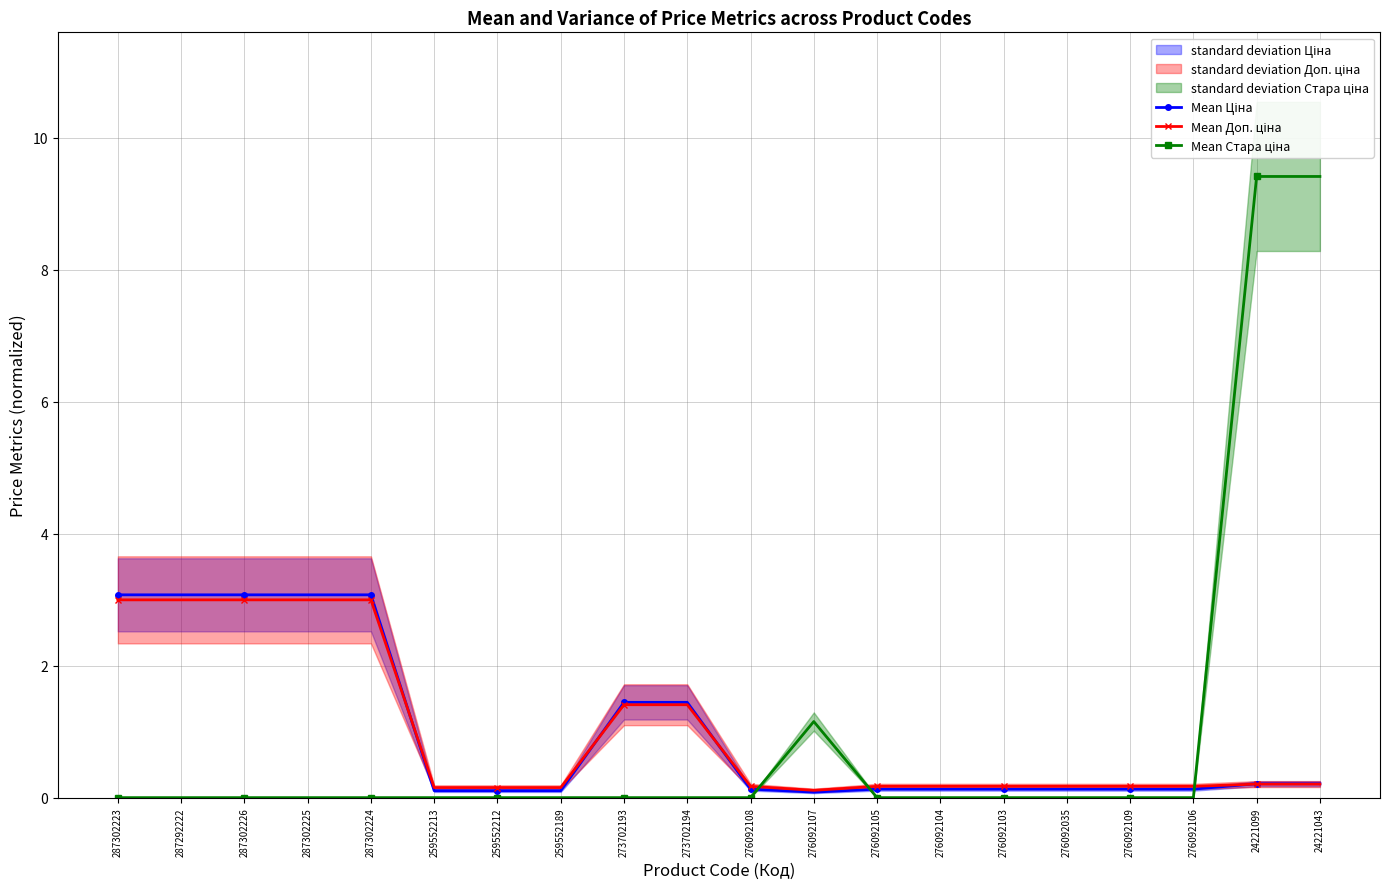

What is the label of the 2nd point from the right?

24221099